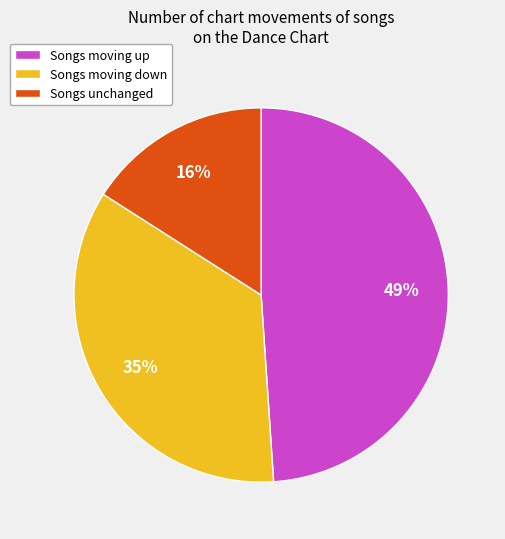

Rank the categories by value from highest to lowest.

Songs moving up, Songs moving down, Songs unchanged